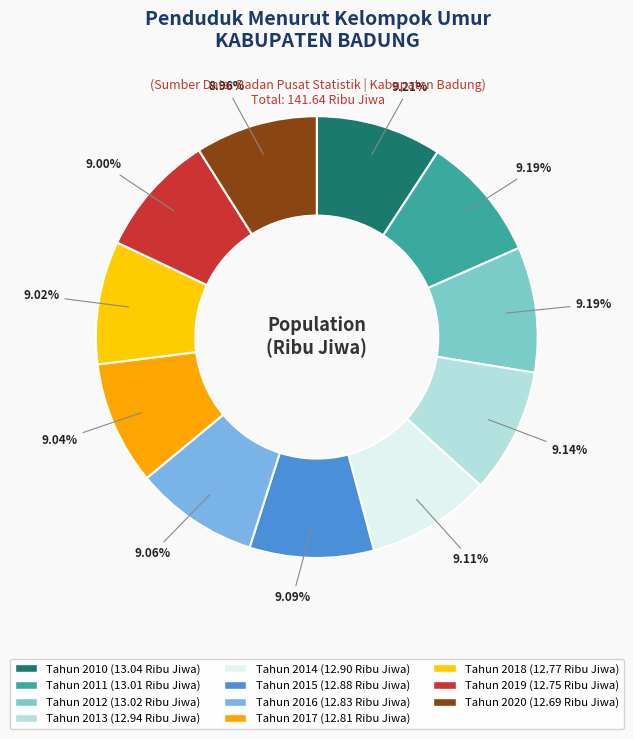

Between Tahun 2013 and Tahun 2018, which is larger?

Tahun 2013